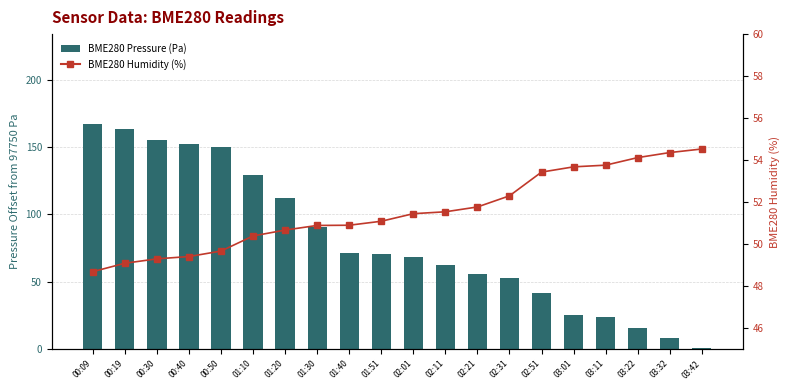

What is the smallest value displayed?

0.5